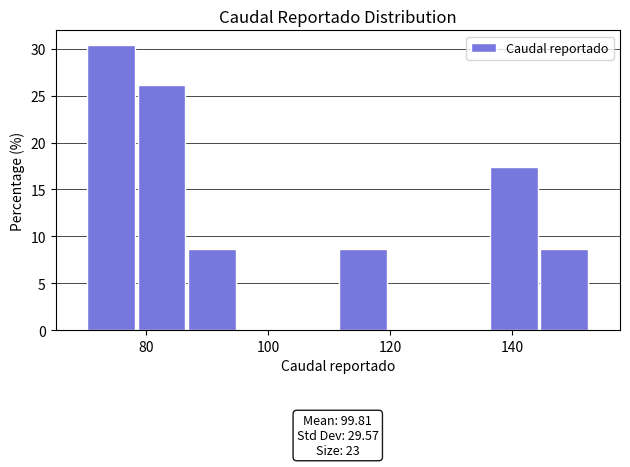

Which range on the x-axis has the tallest bar?

70 to 78